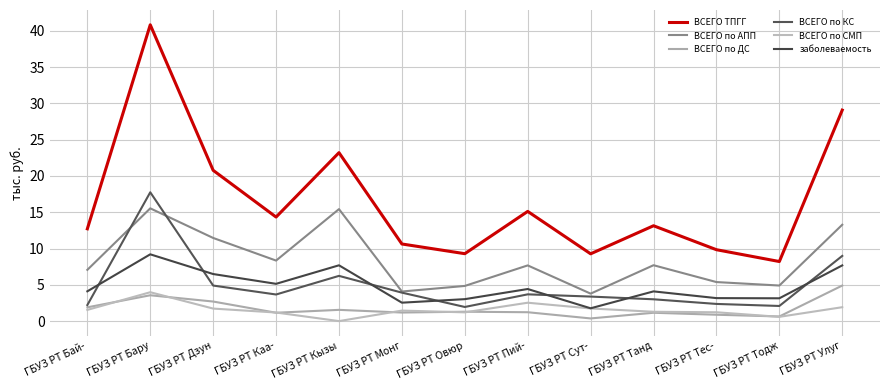

At which category is the sum across all series the highest?

ГБУЗ РТ Бару